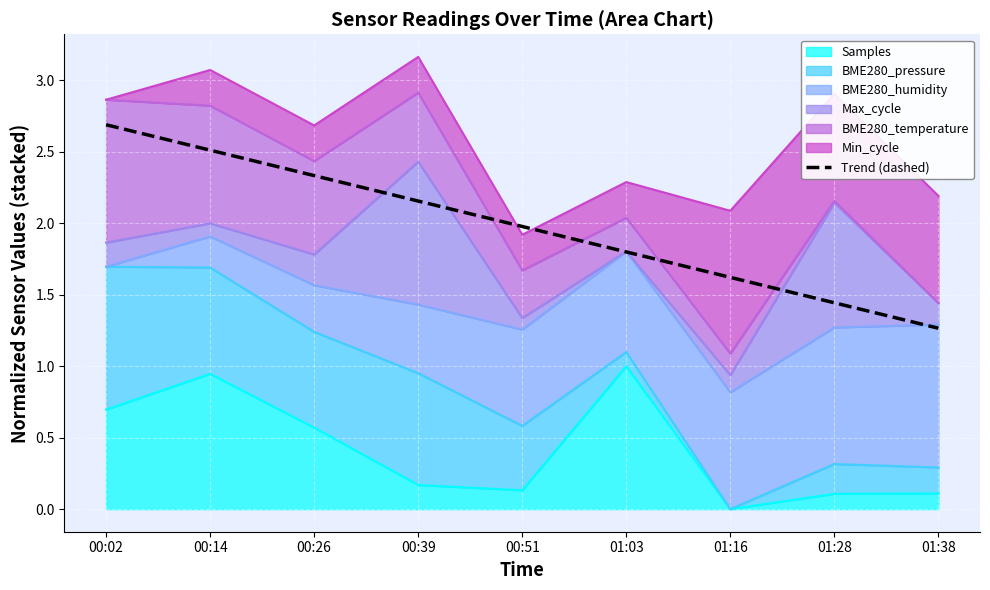

True or false: the data shows 3.1 at 00:39.

False